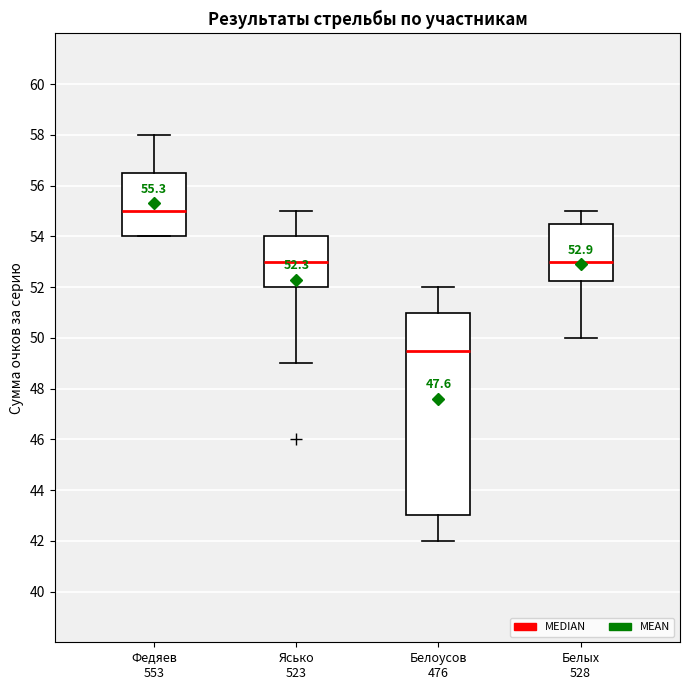

Which box's median line is the lowest?

Белоусов 476